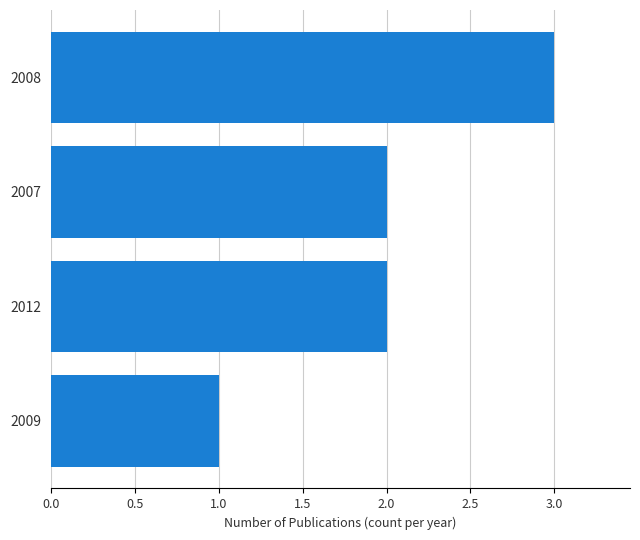

Which has a higher value, 2008 or 2012?

2008